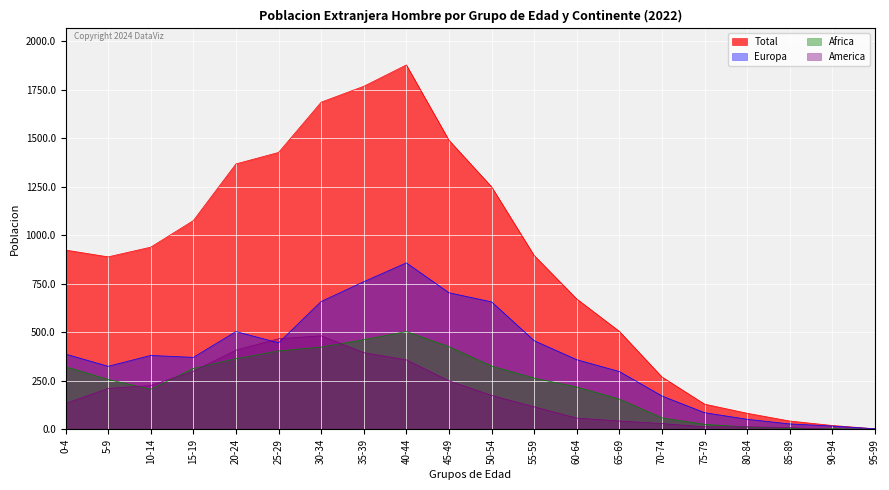

At 60-64, list the series in order from largest to smallest.

Total, Europa, Africa, America